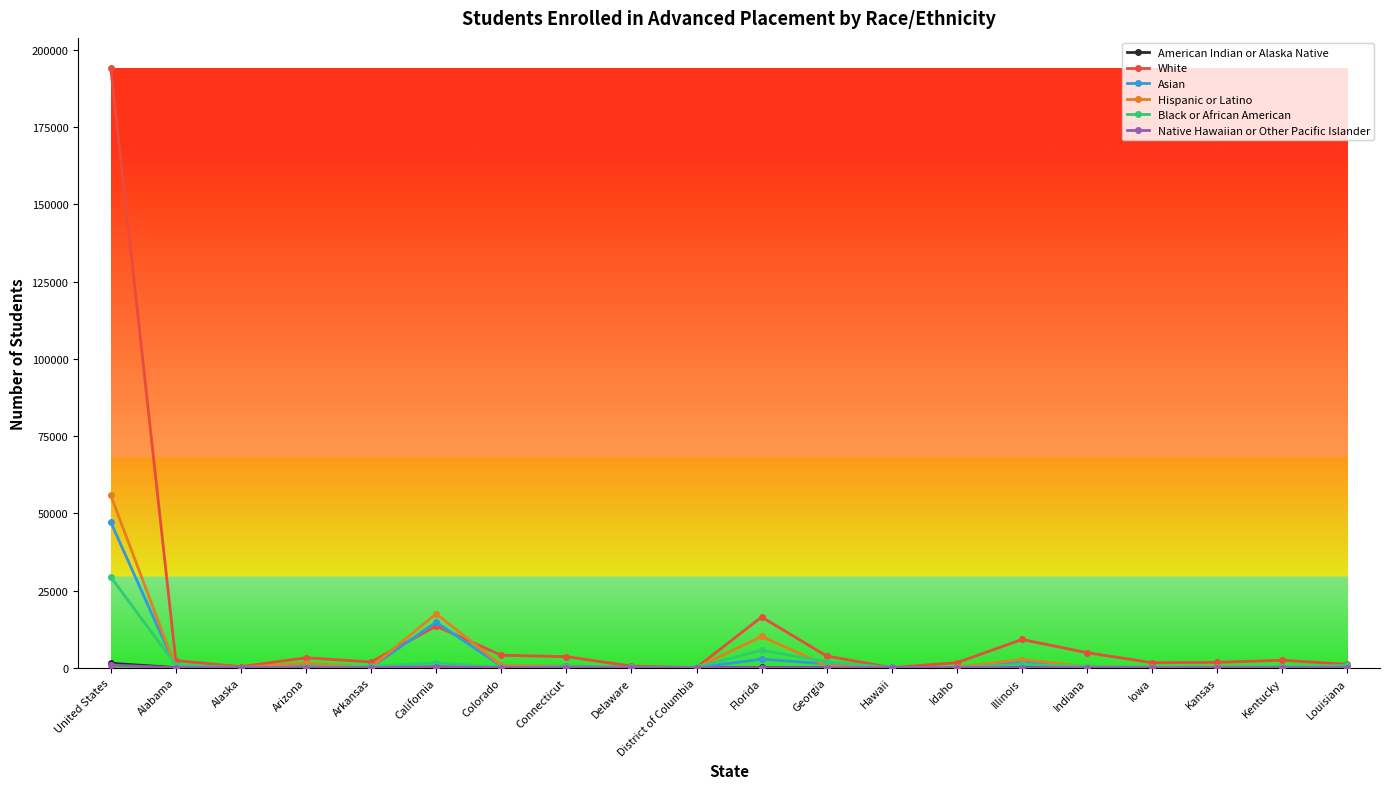

Which label corresponds to the largest value in the chart?

United States